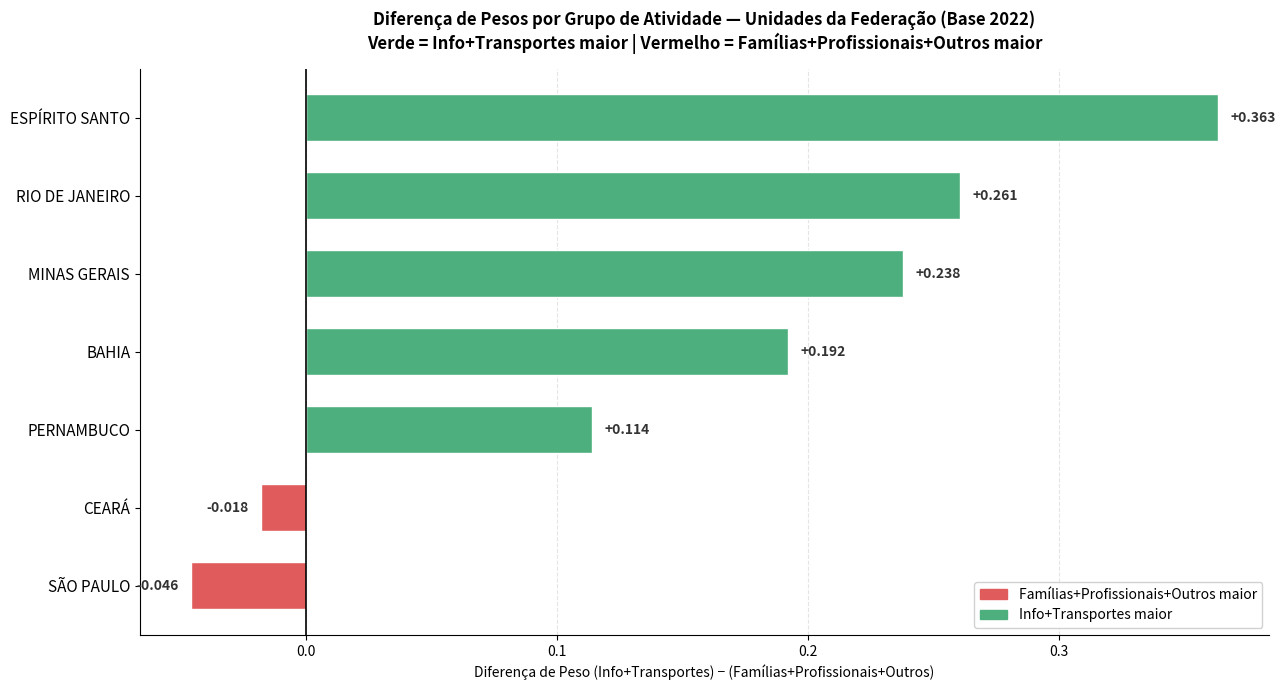

Where is the data nearest to the value 0?

CEARÁ